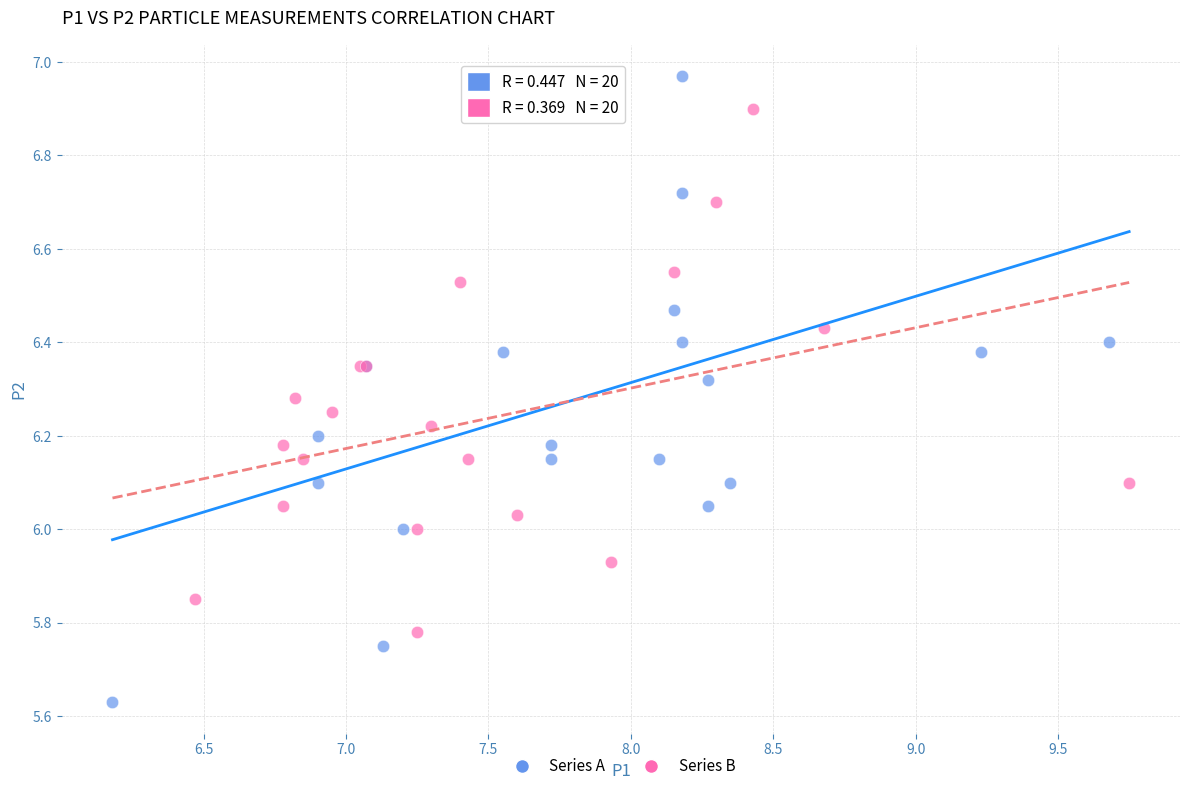

Which series has the largest Y range (max minus min)?

Series A